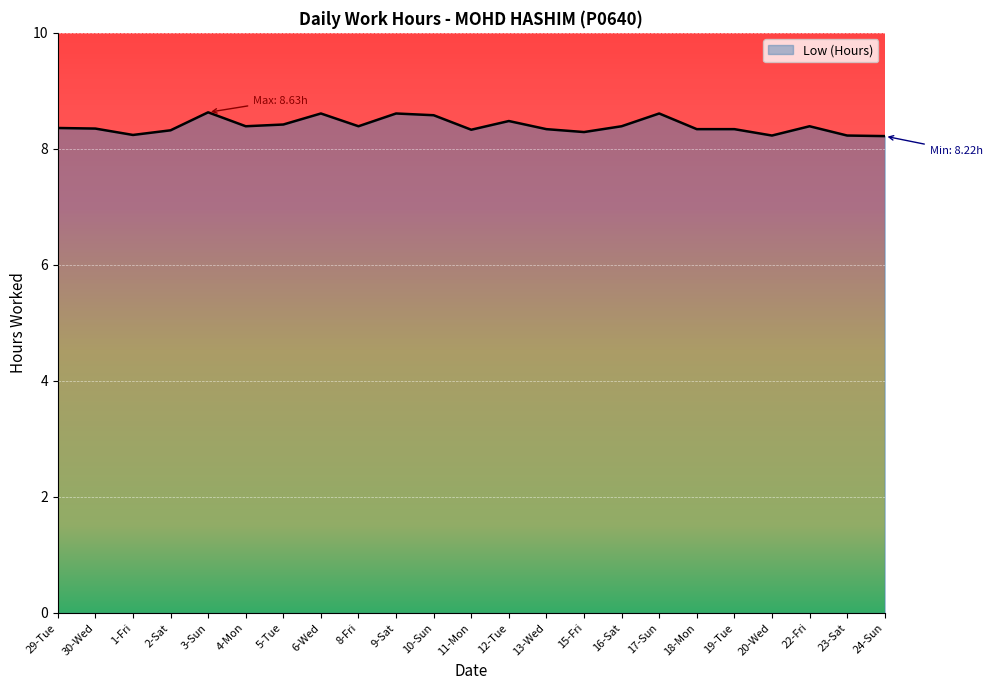

What position from the right is 19-Tue?

5